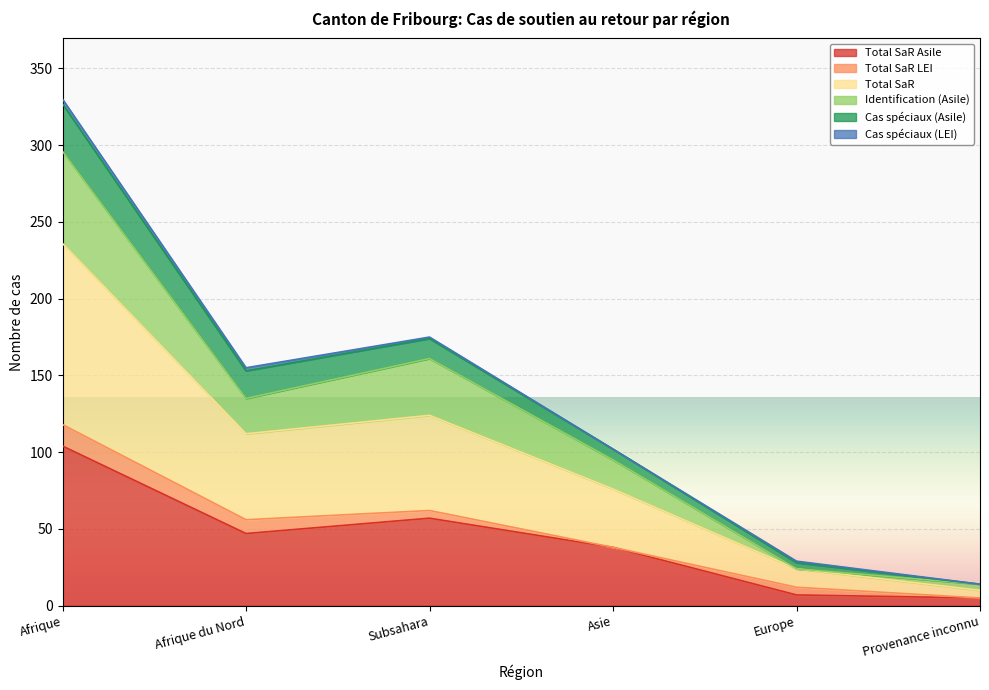

Is it true that Total SaR equals 62 at Subsahara?

True